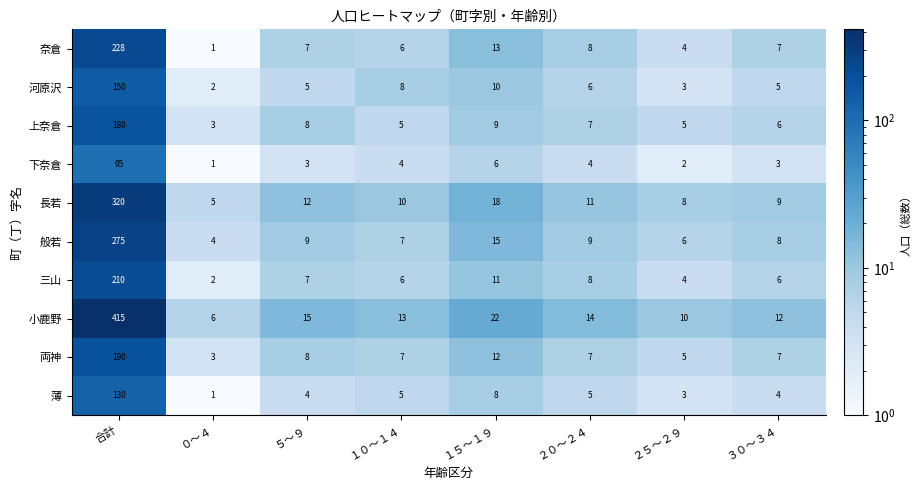

How many categories are shown in the chart?

8